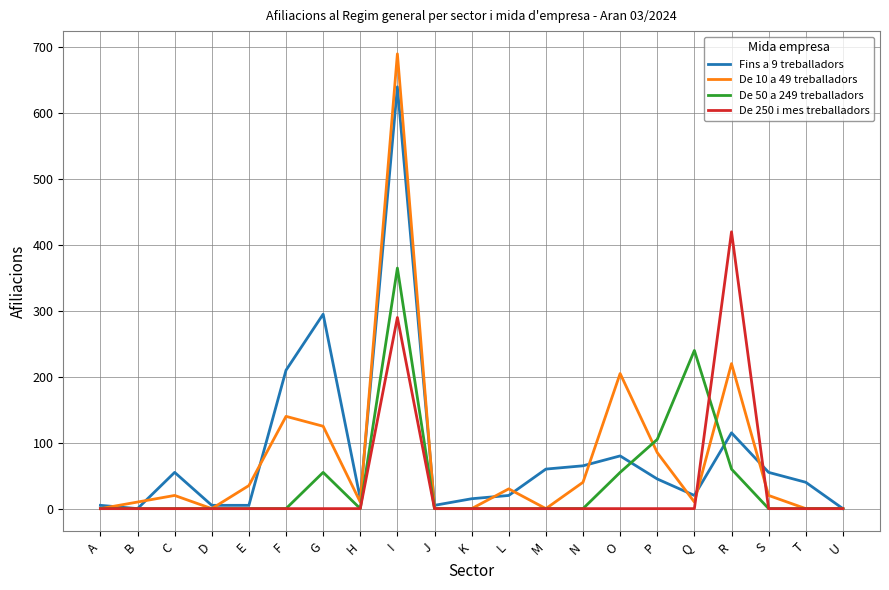

The value of Fins a 9 treballadors at U is -429. True or false?

False